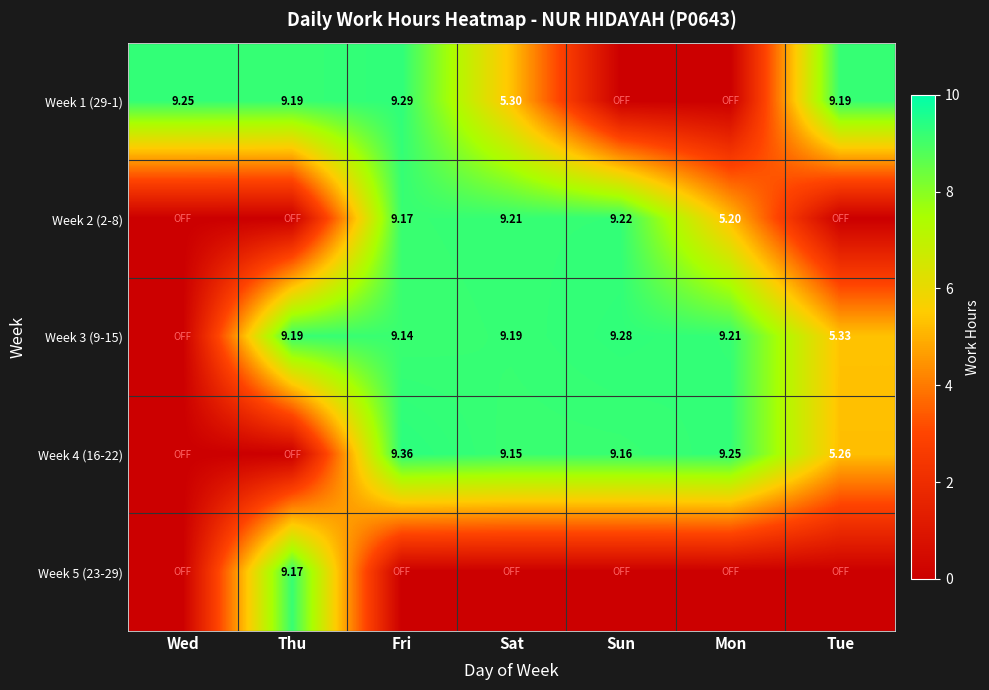

Is it true that Week 5 (23-29) equals -6.4 at Fri?

False